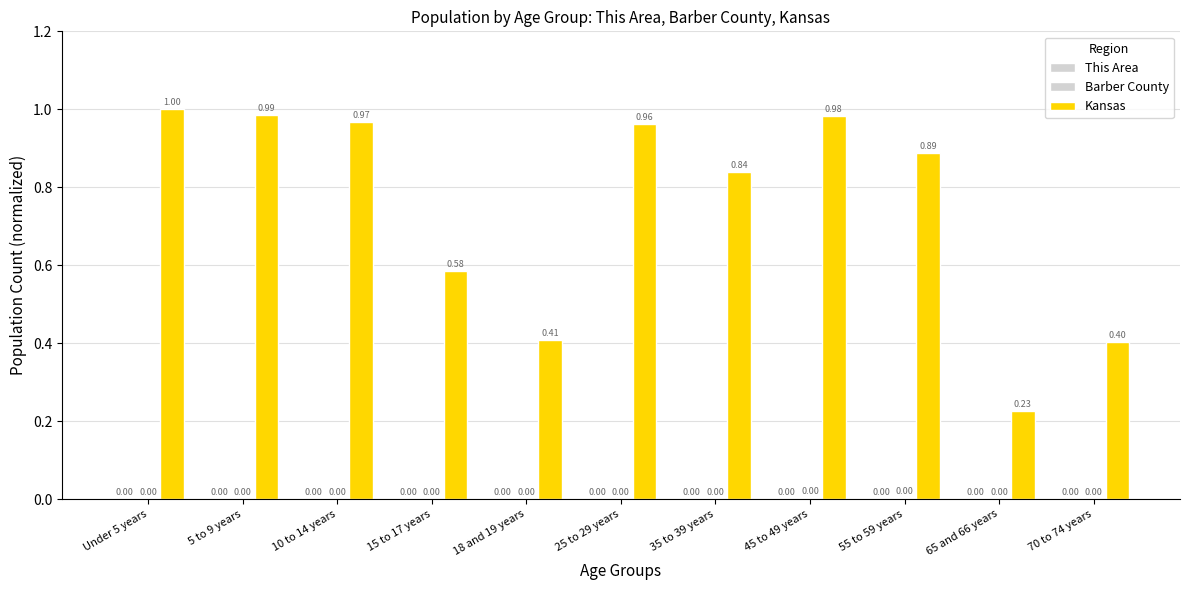

Which series has the largest total across all categories?

Kansas